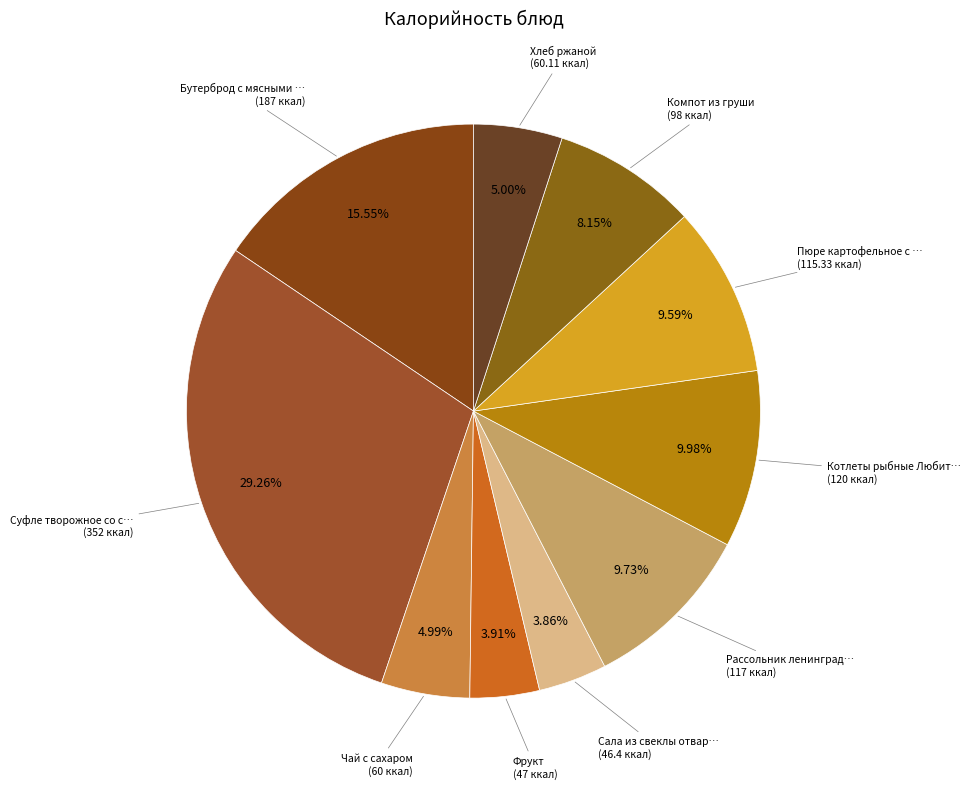

Which slice is the smallest?

Сала из свеклы отварной